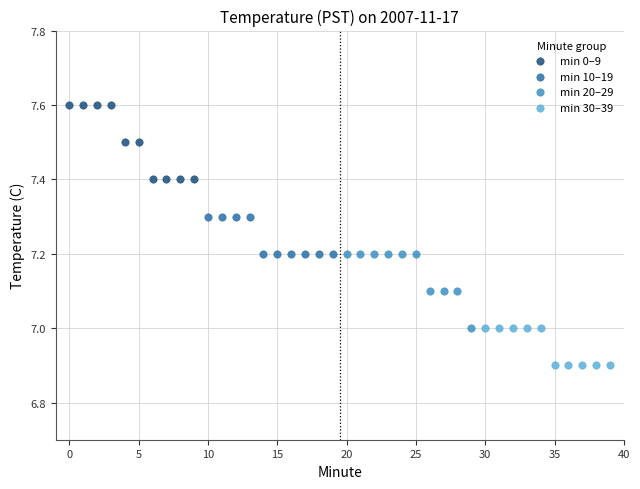

Which series reaches the minimum Y coordinate?

min 30–39